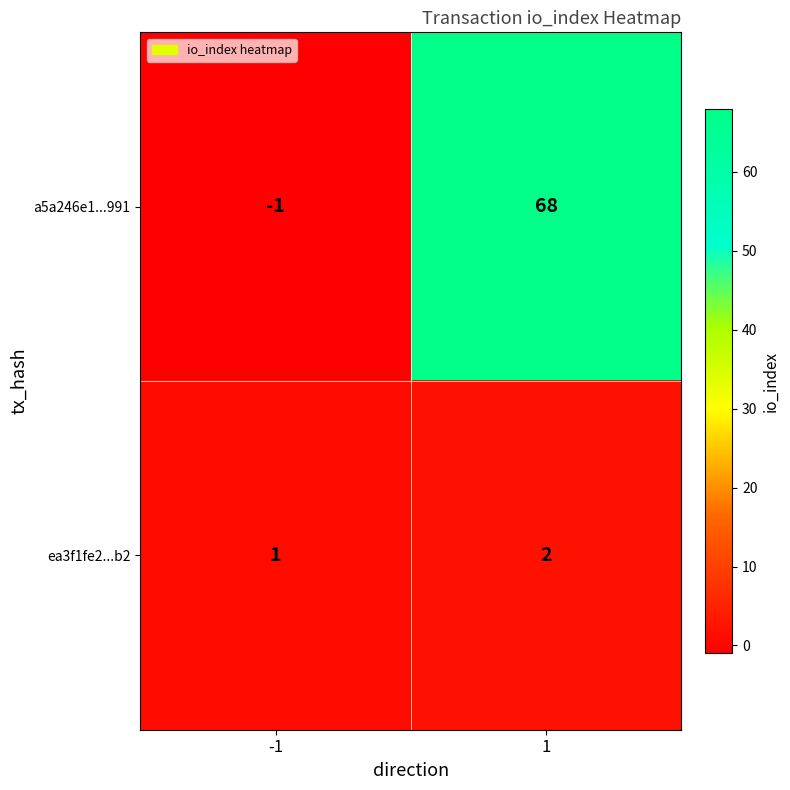

Between -1 and 1, which series saw the biggest shift?

a5a246e1...991